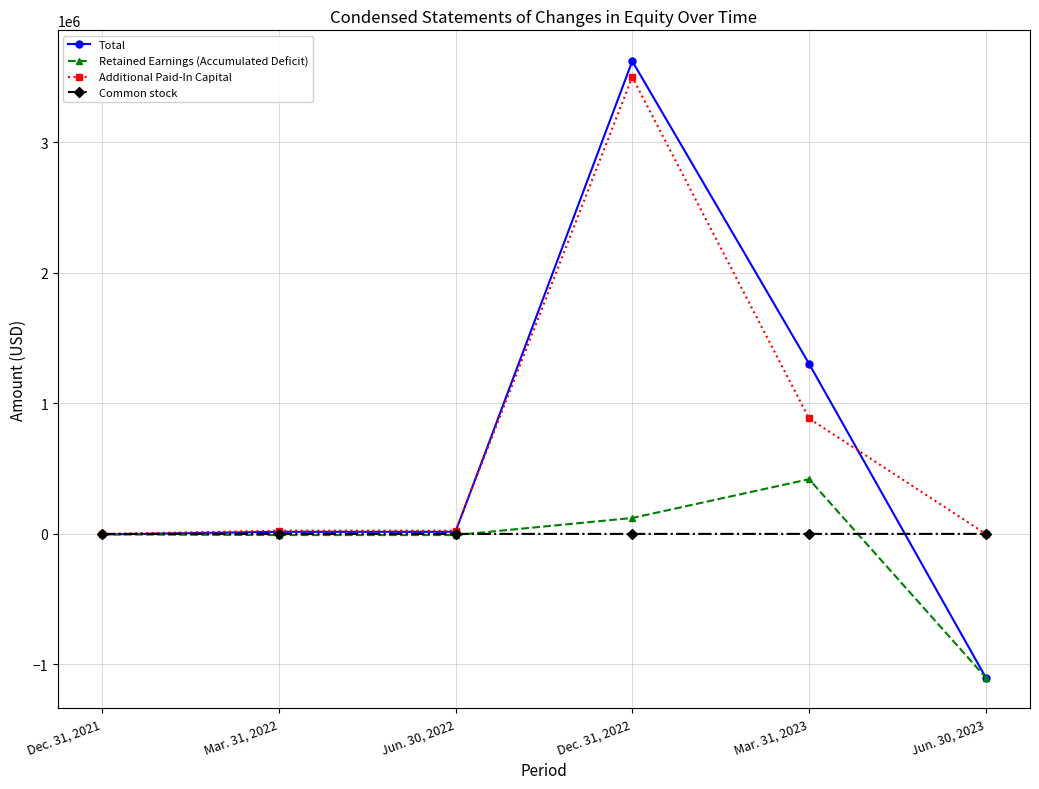

True or false: Additional Paid-In Capital and Total intersect in this chart.

True